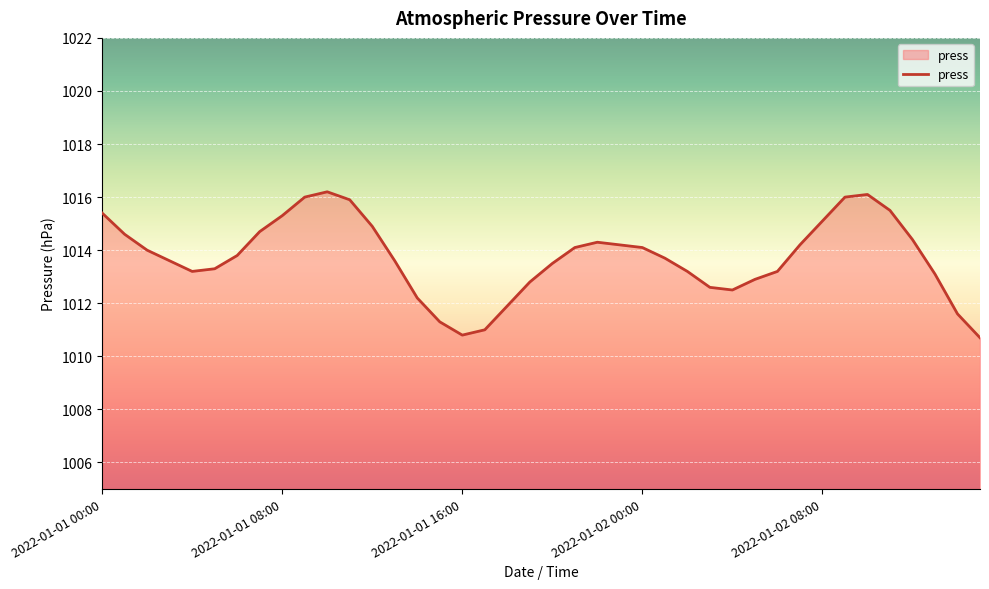

What is the smallest value displayed?

1010.7